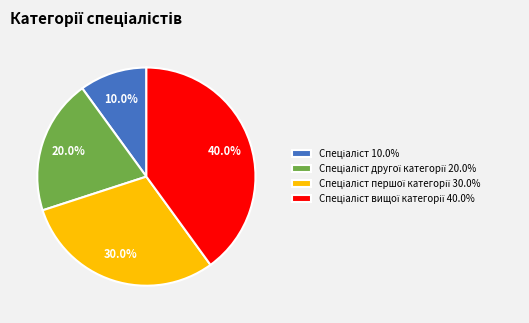

How many segments does this pie chart have?

4